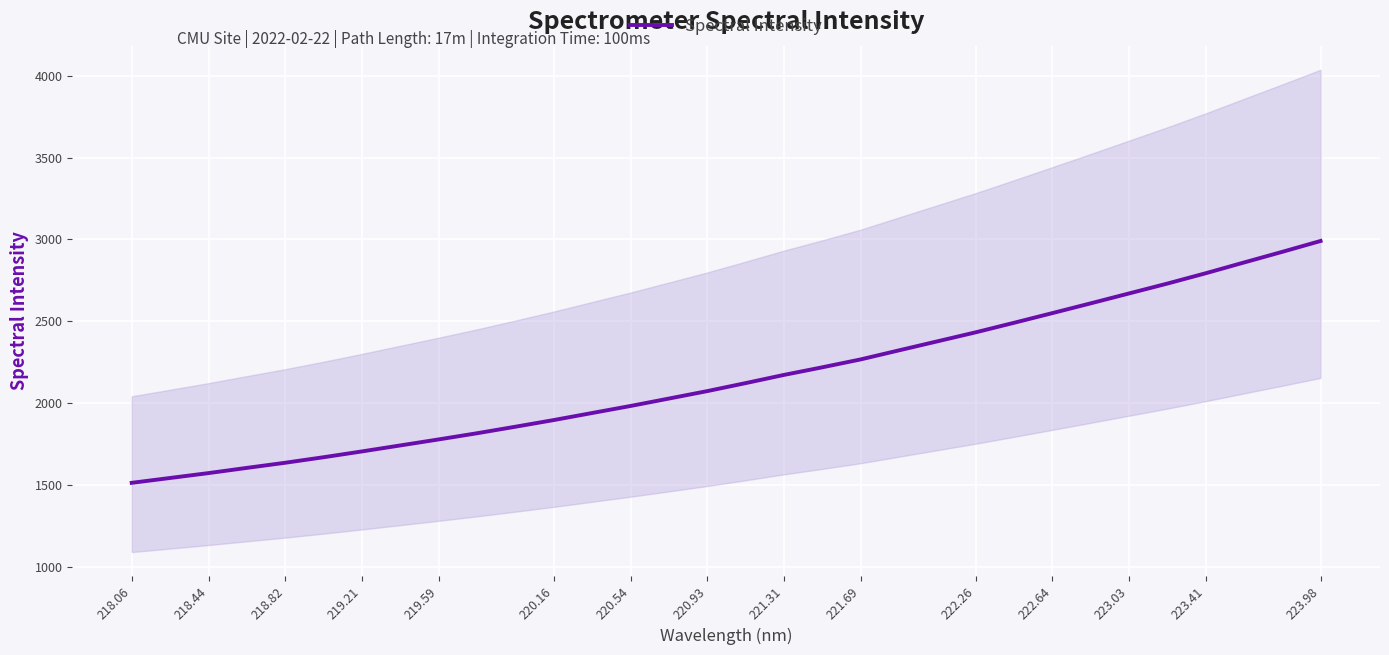

How many lines are shown in the chart?

1